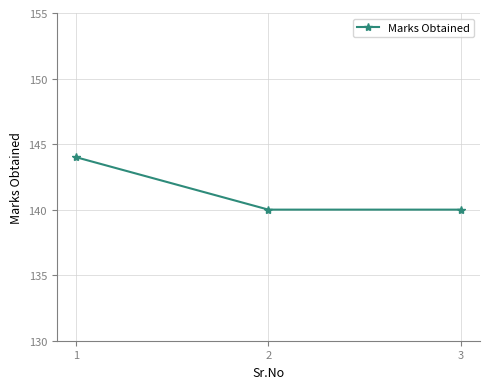

How many series are shown in this chart?

1